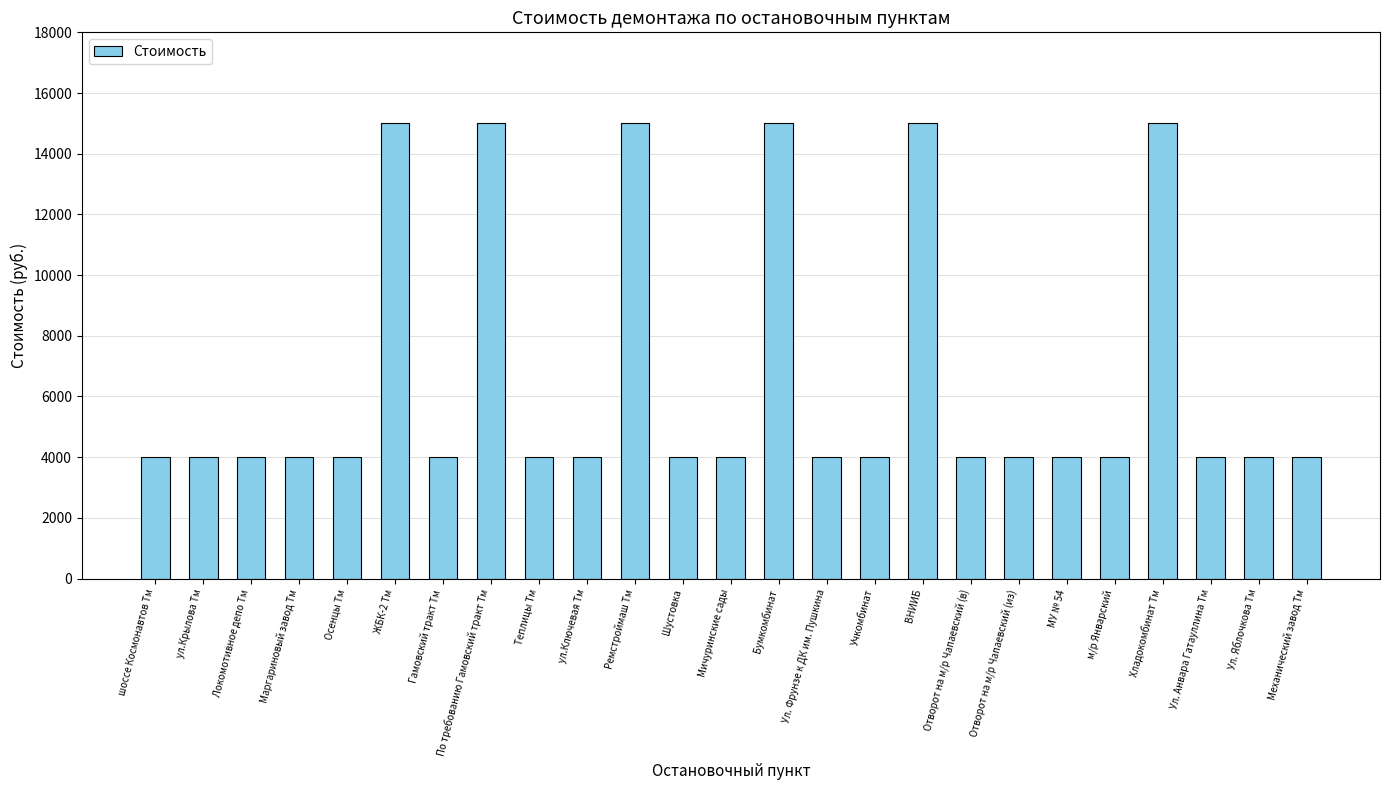

What position from the left is Бумкомбинат?

14